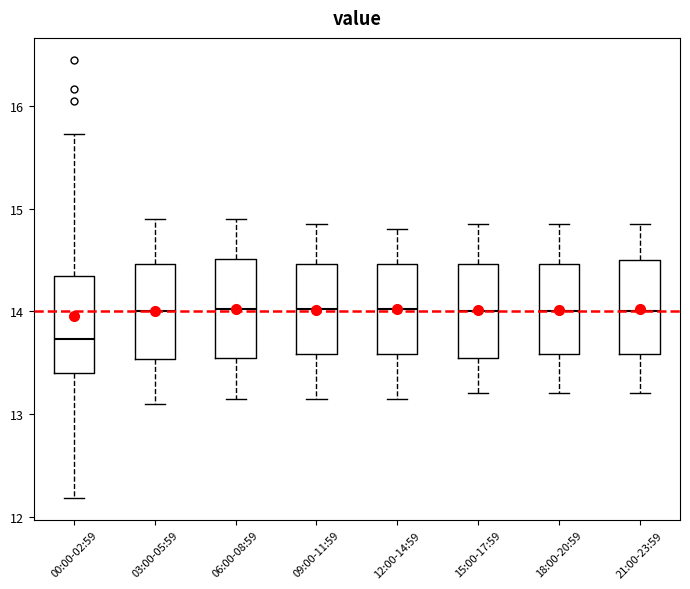

Reading left to right, read every box against the y-axis: the position of its median line, the range the box covers, and the ends of its whiskers. The values are not printed on the chart, so give them approximately, as read against the axis.

00:00-02:59: median 13.7, box 13.4 to 14.3, whiskers 12.2 to 15.7
03:00-05:59: median 14.0, box 13.5 to 14.5, whiskers 13.1 to 14.9
06:00-08:59: median 14.0, box 13.6 to 14.5, whiskers 13.2 to 14.9
09:00-11:59: median 14.0, box 13.6 to 14.5, whiskers 13.2 to 14.9
12:00-14:59: median 14.0, box 13.6 to 14.5, whiskers 13.2 to 14.8
15:00-17:59: median 14.0, box 13.6 to 14.5, whiskers 13.2 to 14.9
18:00-20:59: median 14.0, box 13.6 to 14.5, whiskers 13.2 to 14.9
21:00-23:59: median 14.0, box 13.6 to 14.5, whiskers 13.2 to 14.9